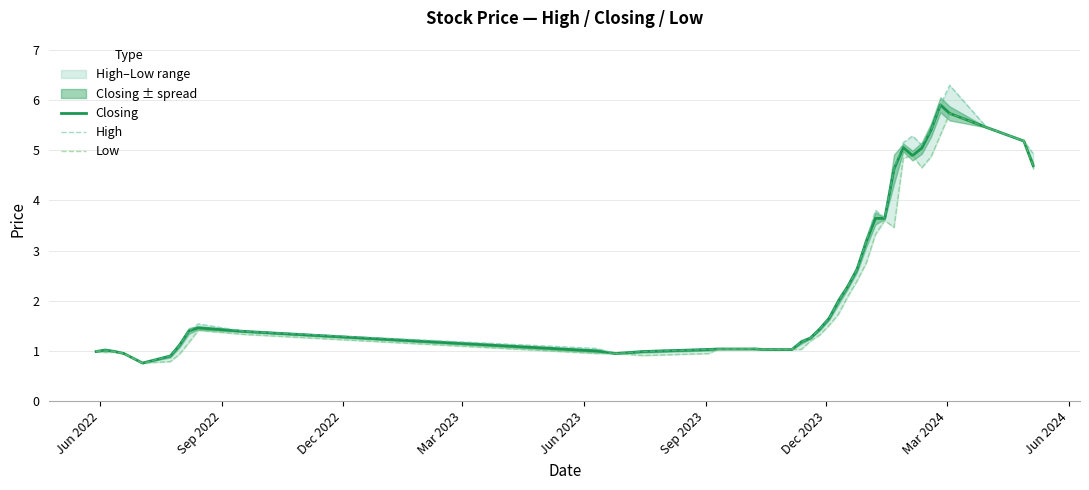

What is the minimum value for Closing?

0.8